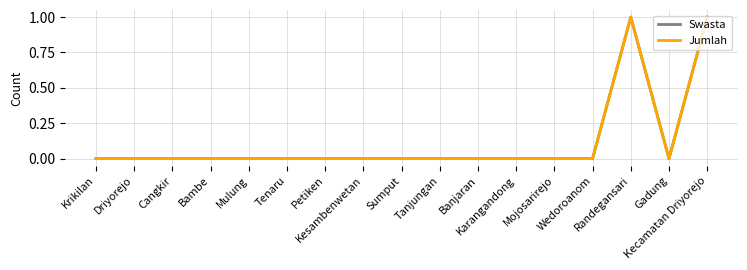

At which category does Jumlah reach its first local peak?

Randegansari